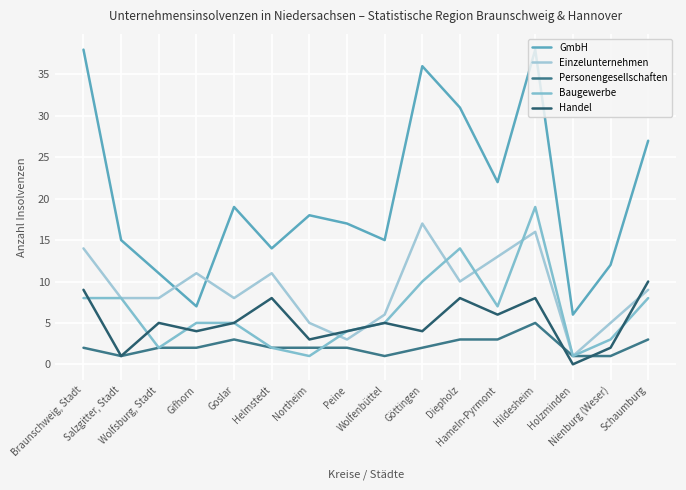

Is this an area chart (filled region under the line)?

No